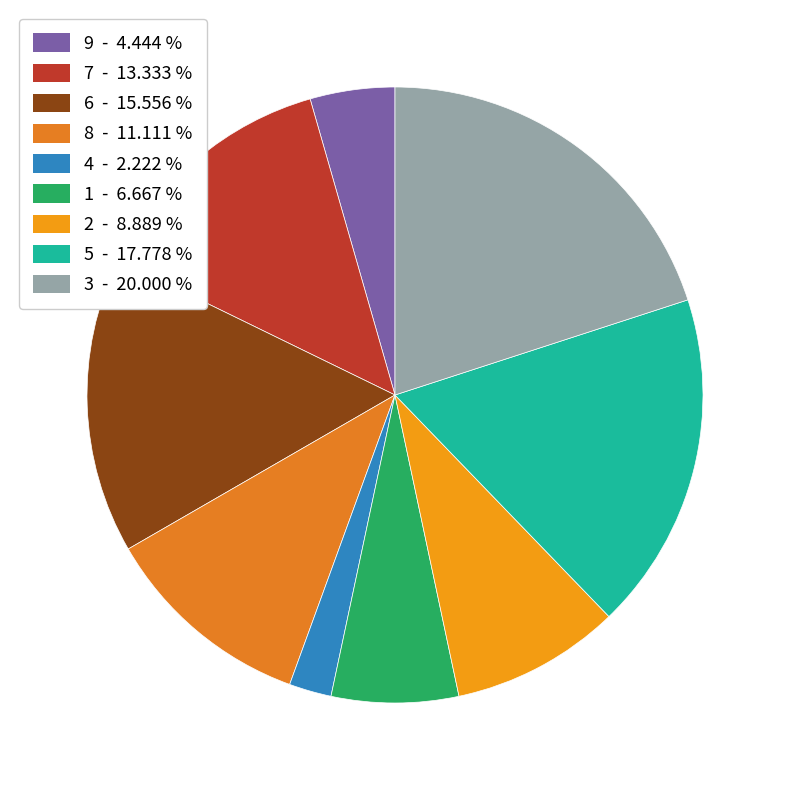

To the nearest percent, what is the difference between the 7 and 9 slice percentages?

9%